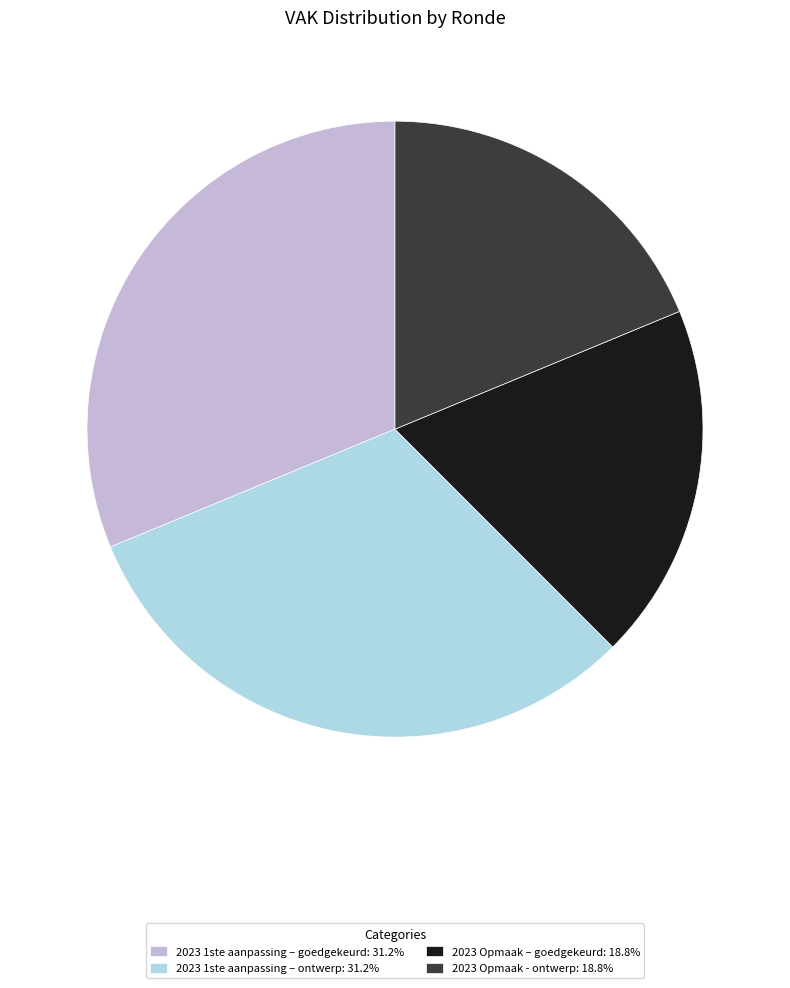

Count the number of slices in the pie.

4